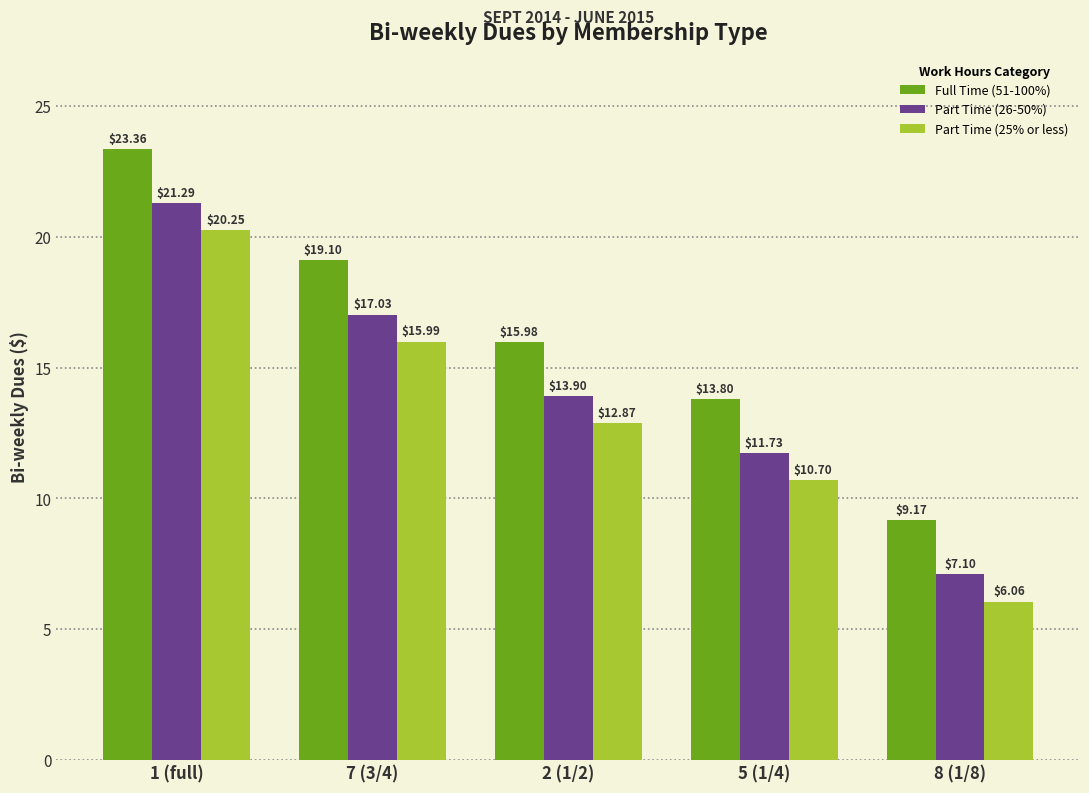

True or false: Full Time (51-100%) has a value of 11.7 at 1 (full).

False